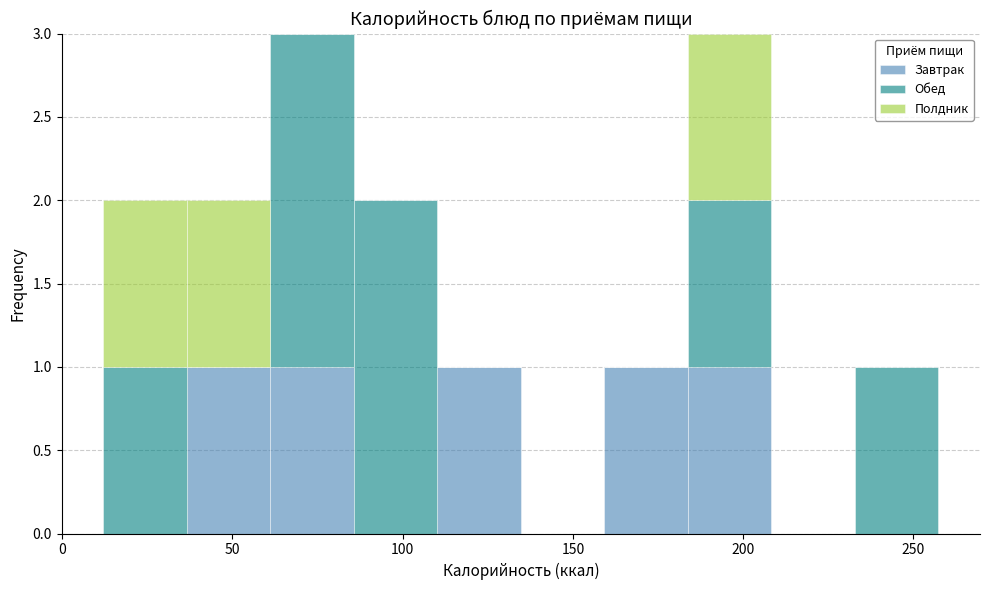

Reading left to right, transcribe this chart: for each stacked bar, give the range it covers on the x-axis and its total height. Neither the bar edges nor the heights are printed on the chart, so give them approximately, as read against the axes.

10 to 35: 2
35 to 60: 2
60 to 85: 3
85 to 110: 2
110 to 135: 1
135 to 160: 0
160 to 185: 1
185 to 210: 3
210 to 235: 0
235 to 255: 1